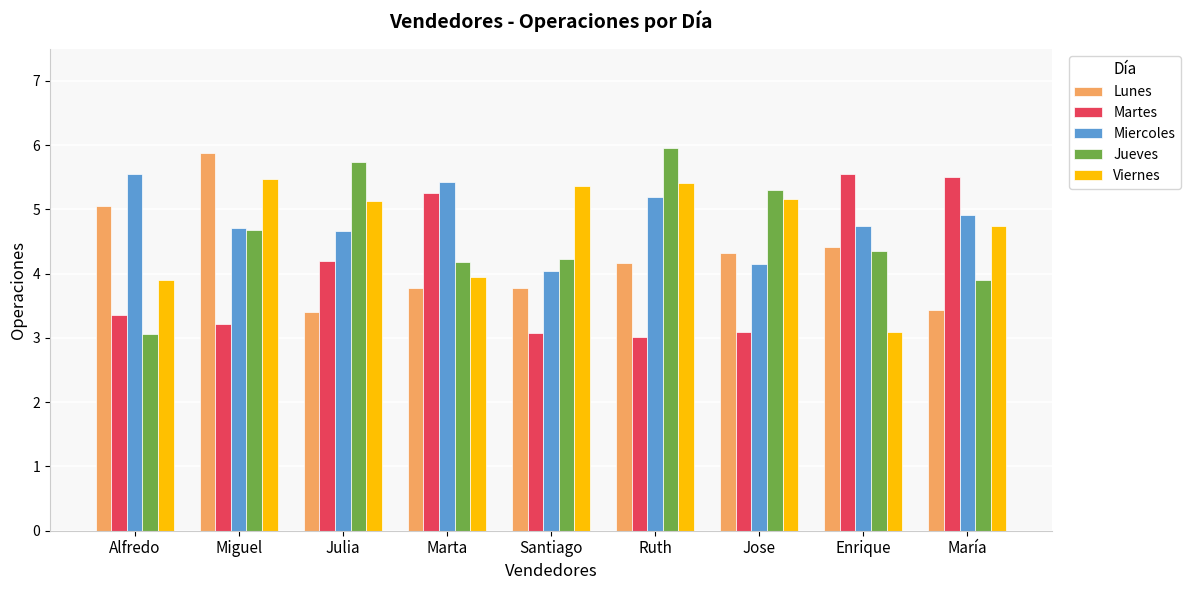

At which label does Jueves first exceed 4?

Miguel